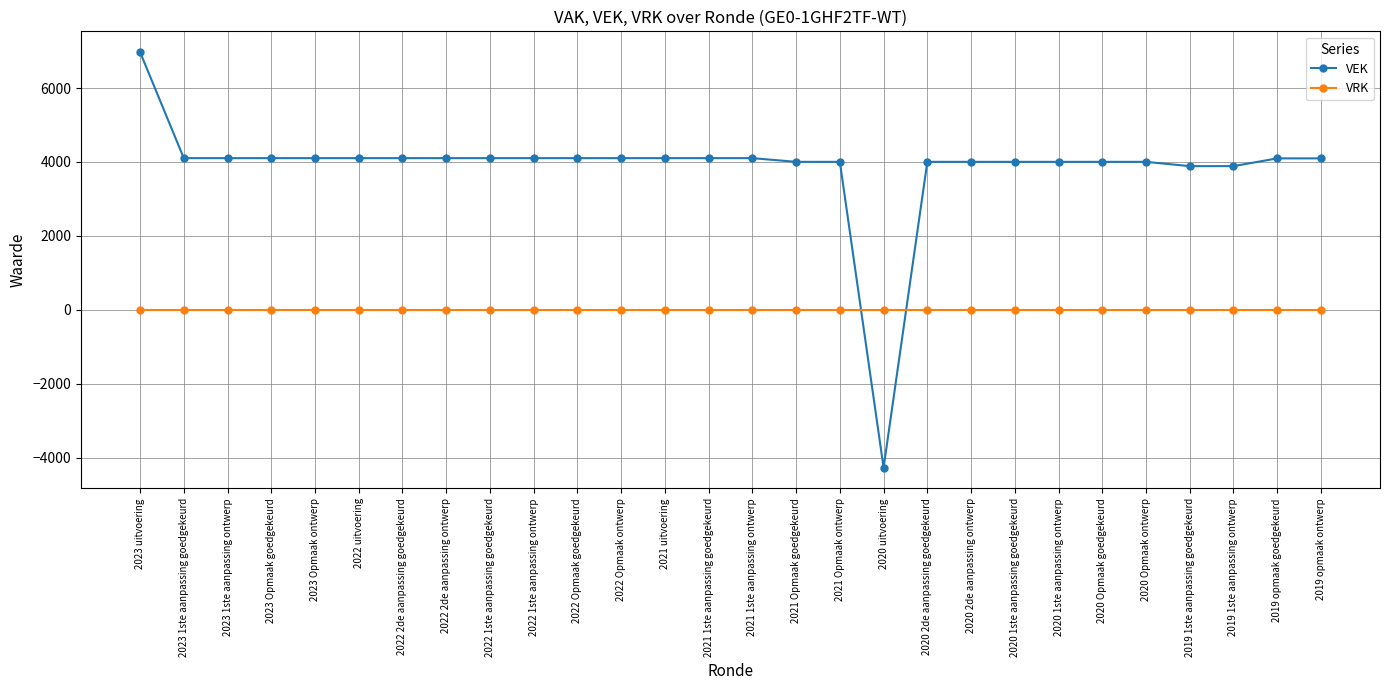

What is the sum of all VEK values?

108160